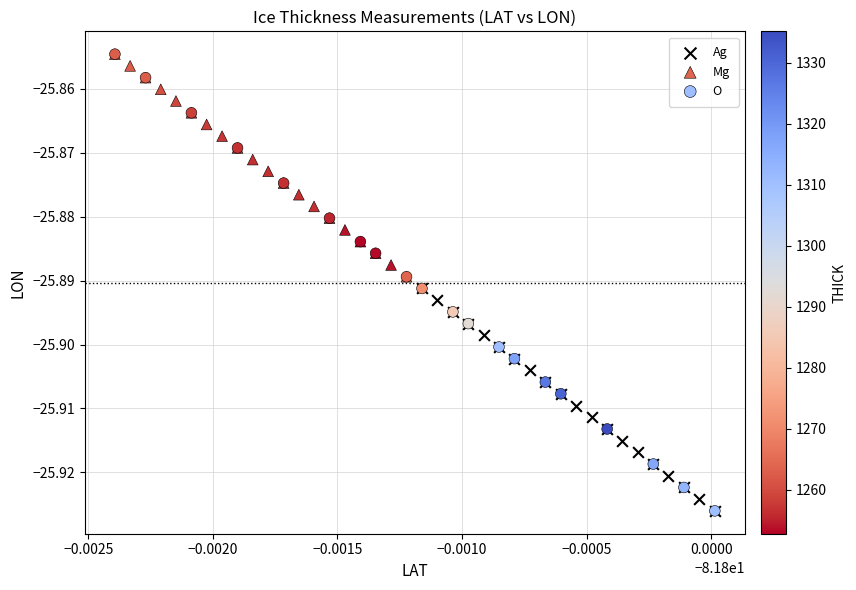

Which series has the largest Y range (max minus min)?

O